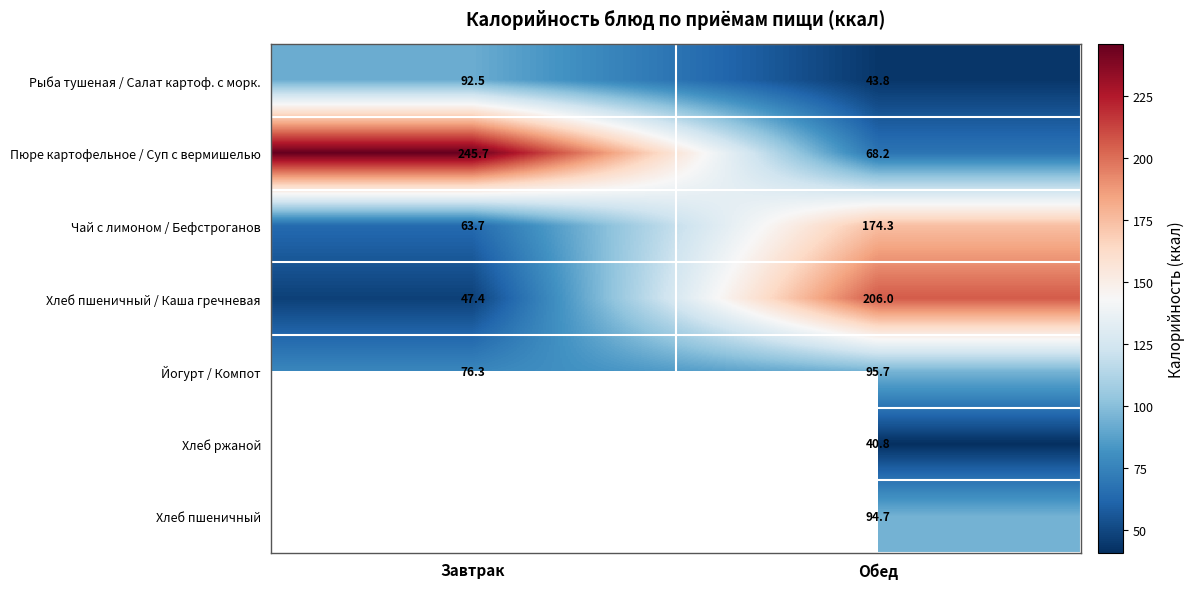

The value of Чай с лимоном / Бефстроганов at Завтрак is 92.6. True or false?

False